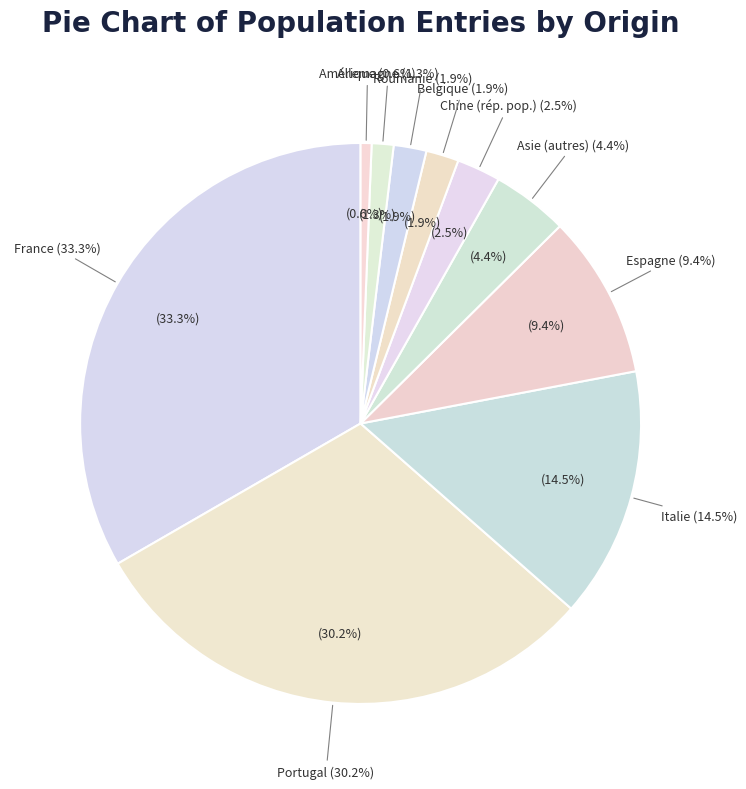

To the nearest percent, what is the combined percentage of Roumanie and Asie (autres)?

6%